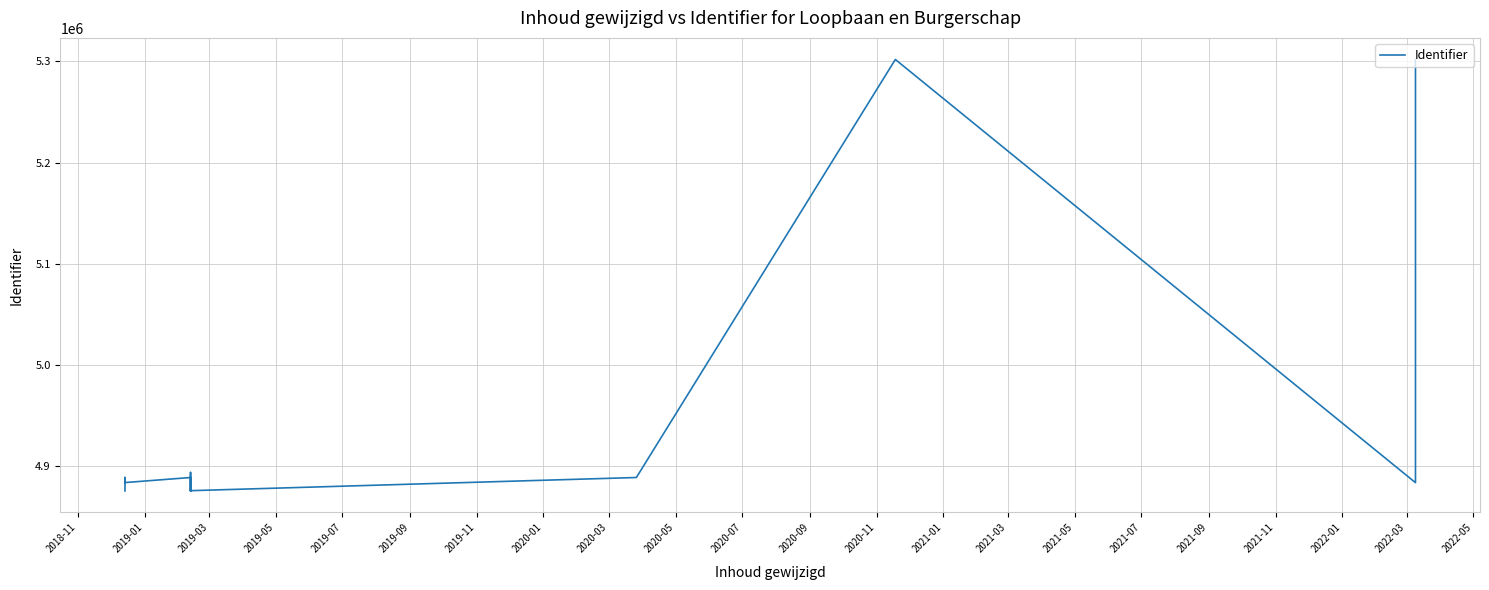

Where does the data first go above 4883591?

2019-01